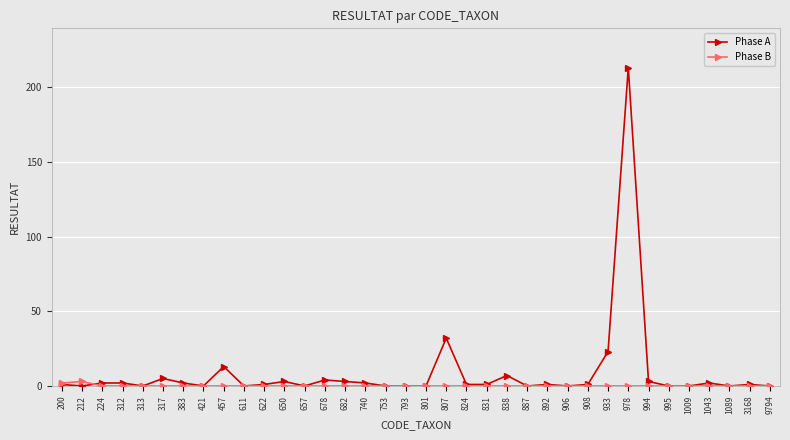

True or false: Phase A has more than 1 interior local peaks.

True